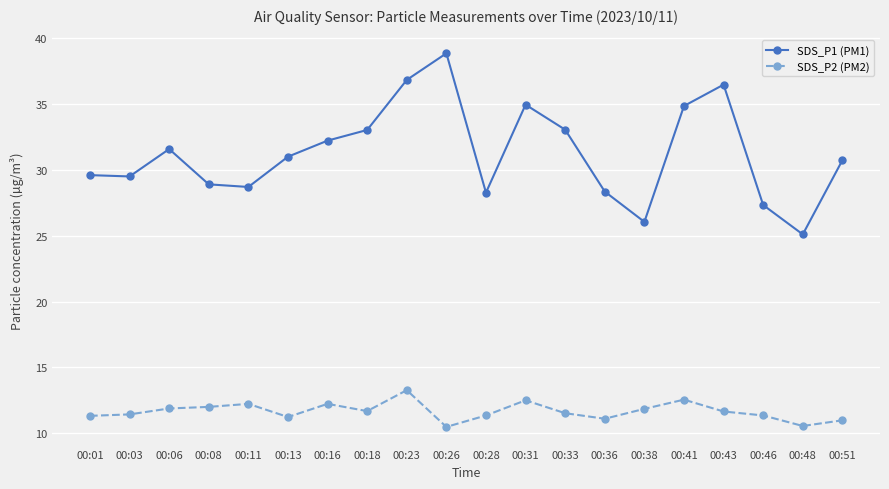

What is the difference between the second highest and second lowest values in the SDS_P2 (PM2) series?

2.0